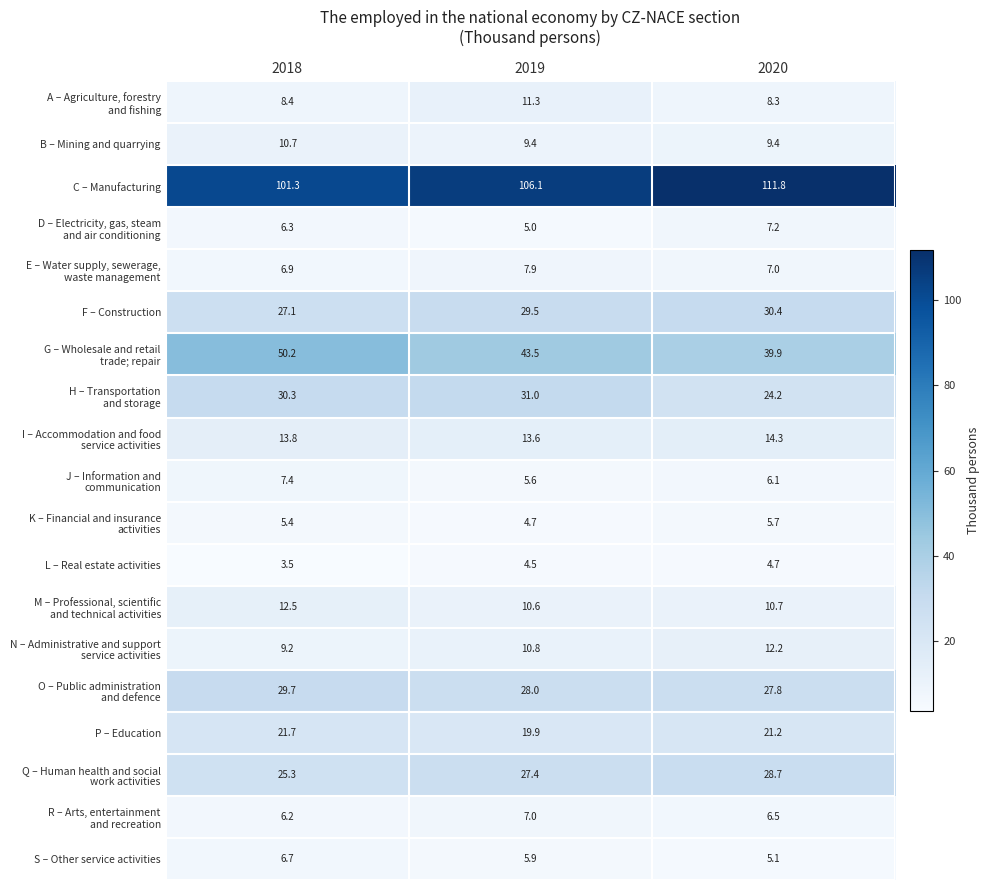

Which category has the lowest value across all series?

2018